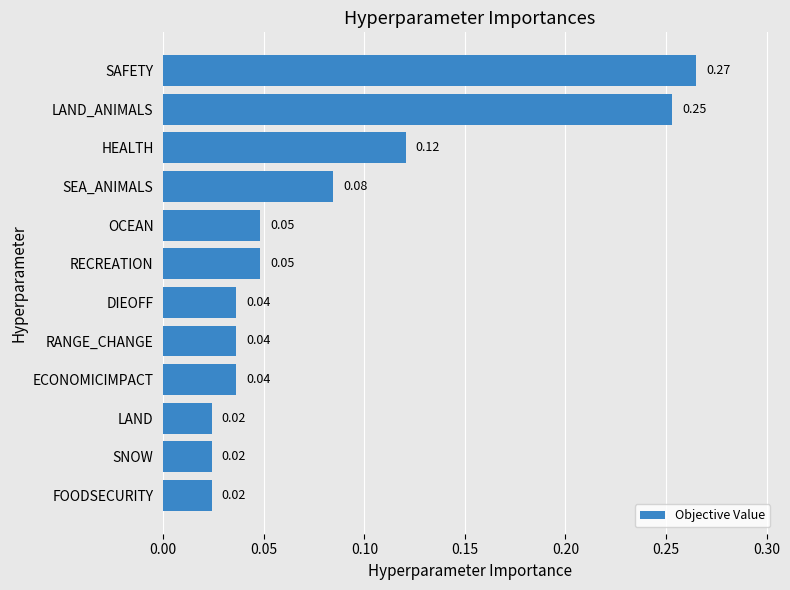

At which category does the chart reach its peak across all series?

SAFETY